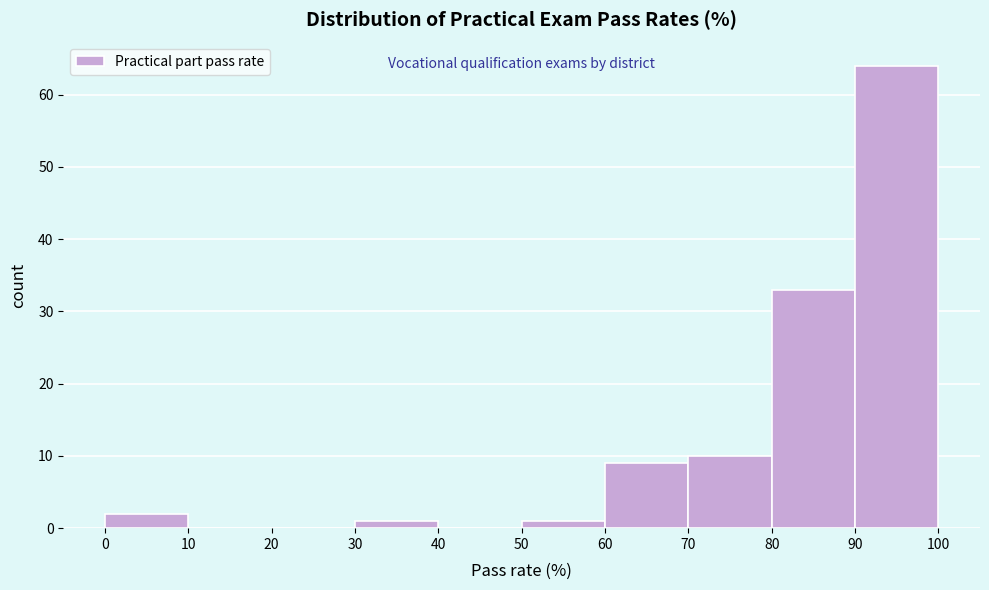

Reading left to right, list every bar in this chart as the range it spans on the x-axis followed by its height. The values are not printed on the chart, so give them approximately, as read against the axis.

0 to 10: 2
10 to 20: 0
20 to 30: 0
30 to 40: 1
40 to 50: 0
50 to 60: 1
60 to 70: 9
70 to 80: 10
80 to 90: 33
90 to 100: 64